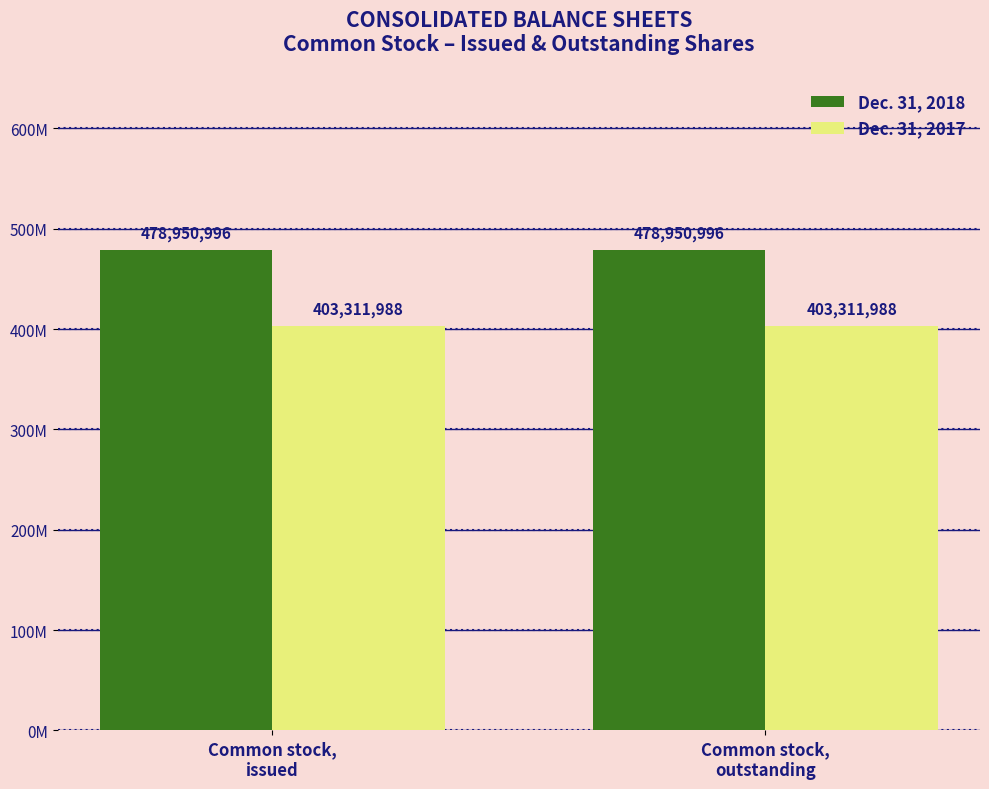

What is the label of the 1st bar from the right?

Common stock,
outstanding